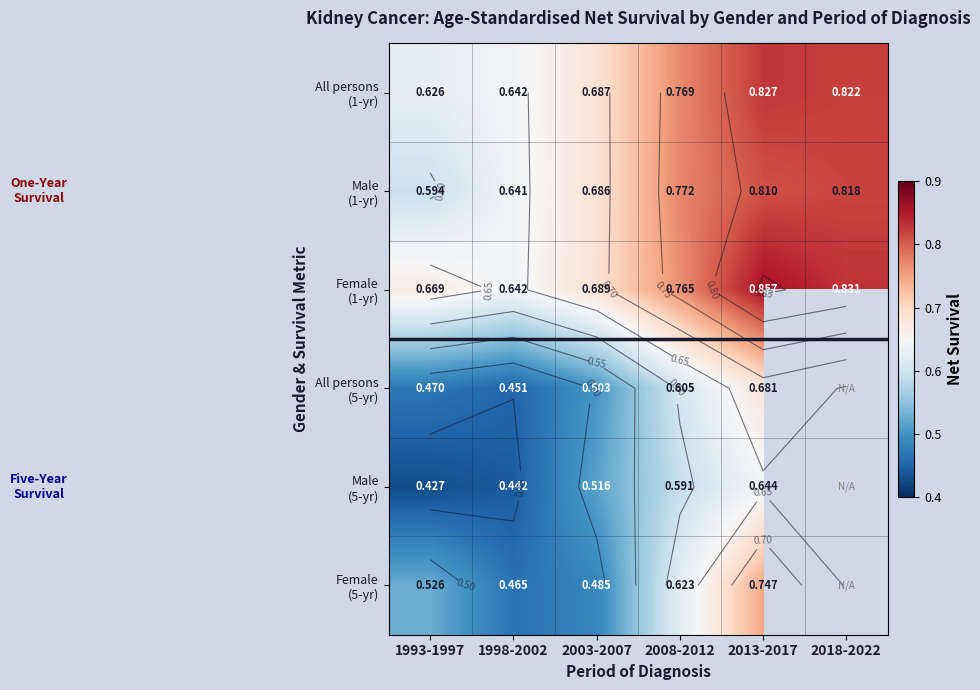

Rank the categories by Male (1-yr) value from lowest to highest.

1993-1997, 1998-2002, 2003-2007, 2008-2012, 2013-2017, 2018-2022